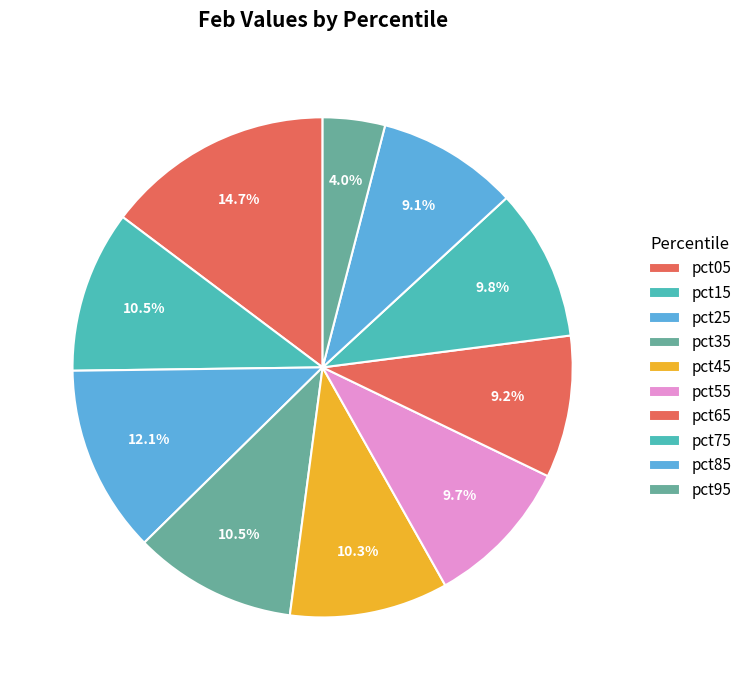

Rank the categories by value from lowest to highest.

pct95, pct85, pct65, pct55, pct75, pct45, pct15, pct35, pct25, pct05